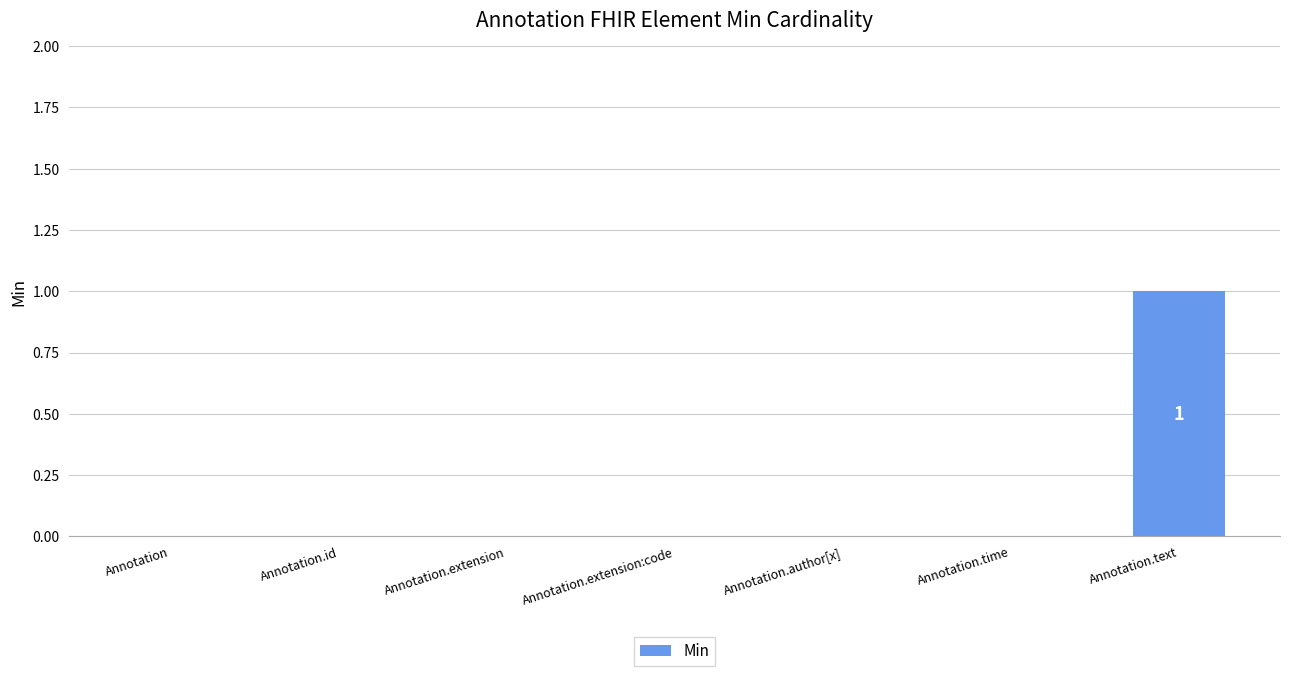

Reading left to right, list all the values displayed in this chart.

Annotation=0	Annotation.id=0	Annotation.extension=0	Annotation.extension:code=0	Annotation.author[x]=0	Annotation.time=0	Annotation.text=1